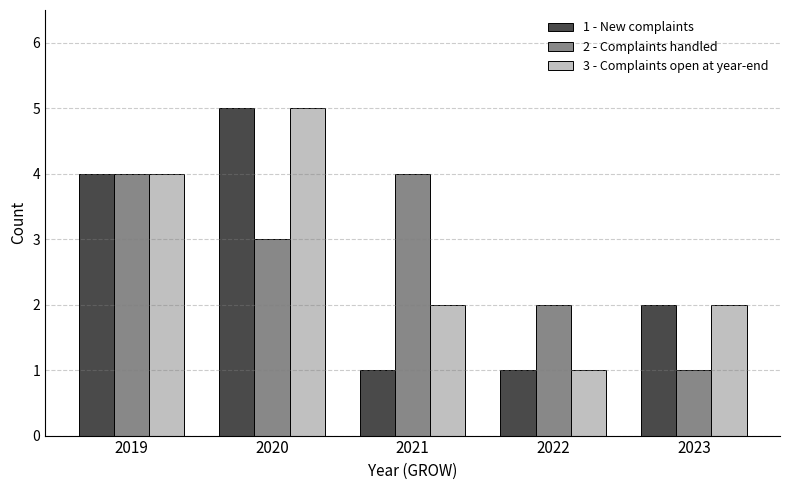

What is the value of the 2 - Complaints handled bar at the 5th from the left?

1